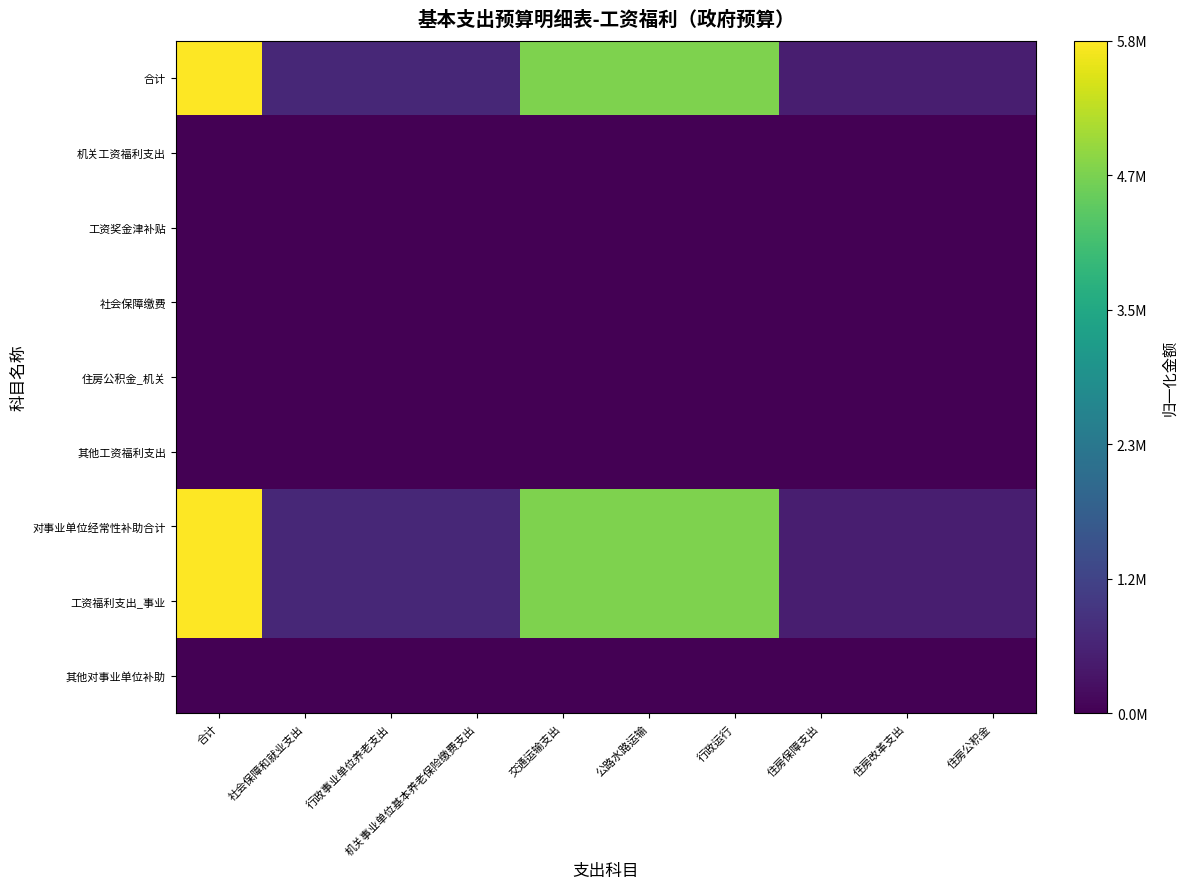

What is the total value across all series at 住房保障支出?

0.2